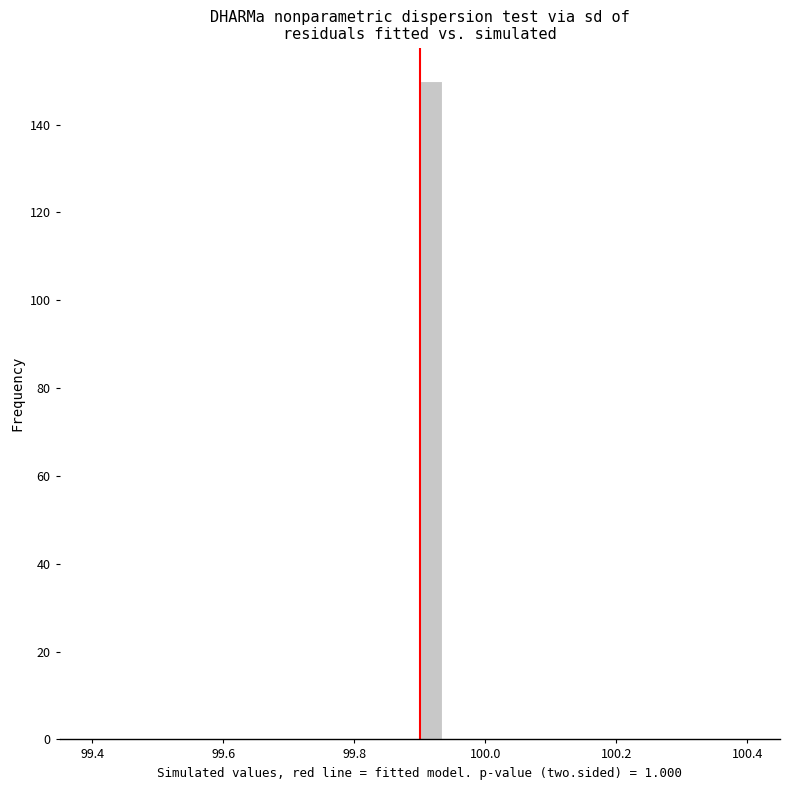

Around what value on the x-axis is the tallest bar? Give the approximate position of its centre, as read against the axis.

99.92